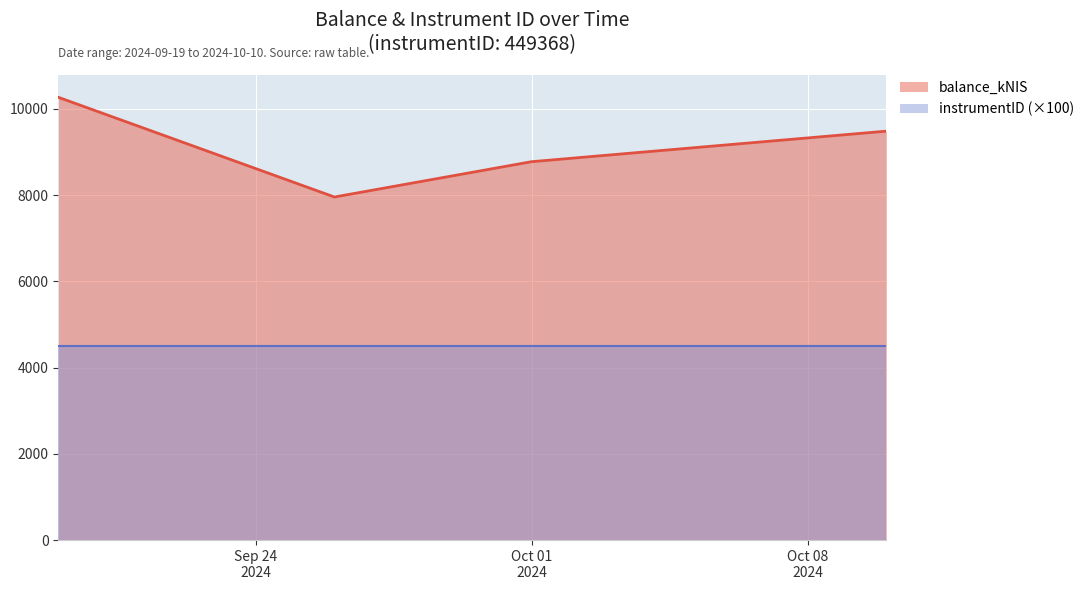

Which series has the largest range (max minus min)?

balance_kNIS